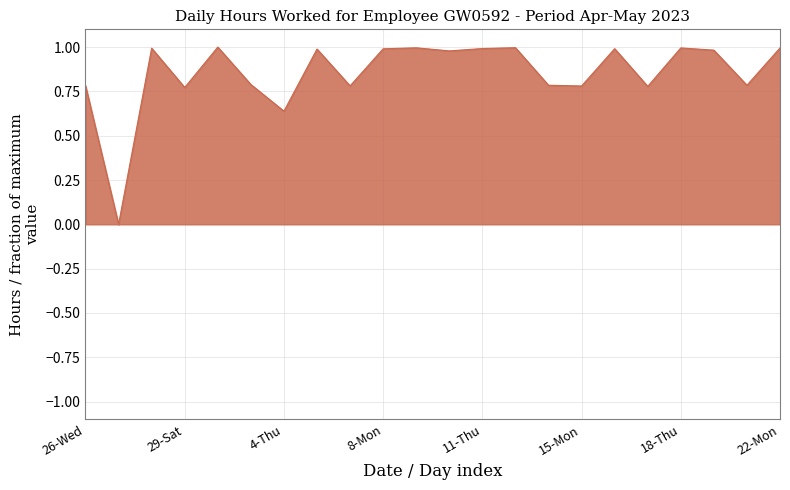

What is the difference between the maximum and minimum values?

1.0